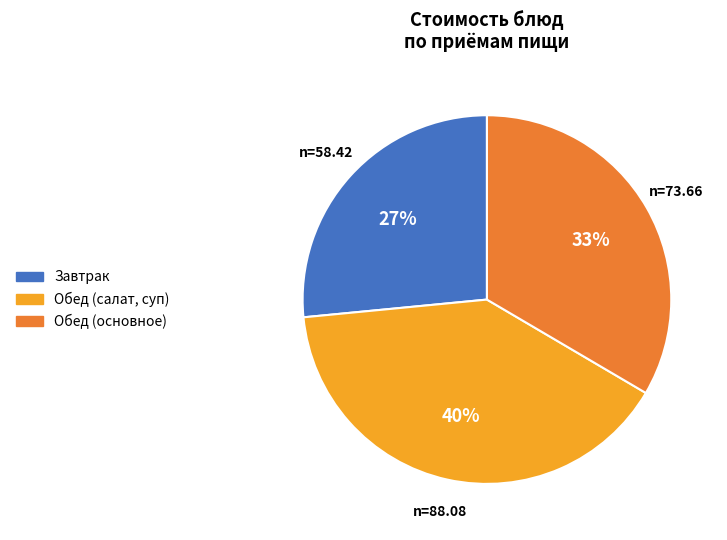

Rank the categories by value from lowest to highest.

Завтрак, Обед (основное), Обед (салат, суп)